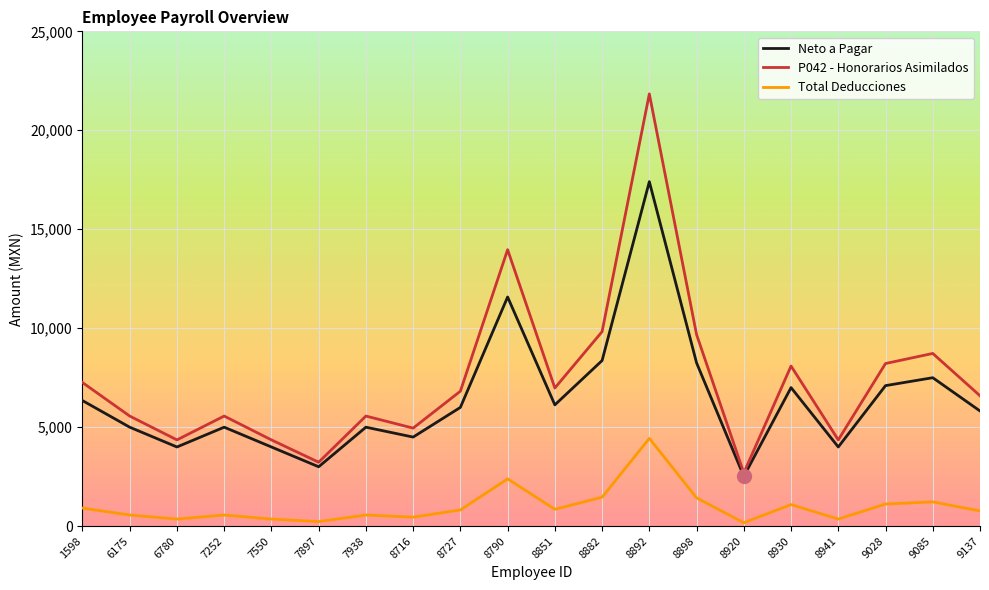

What is the difference between the highest and lowest values at 6780?

4000.0